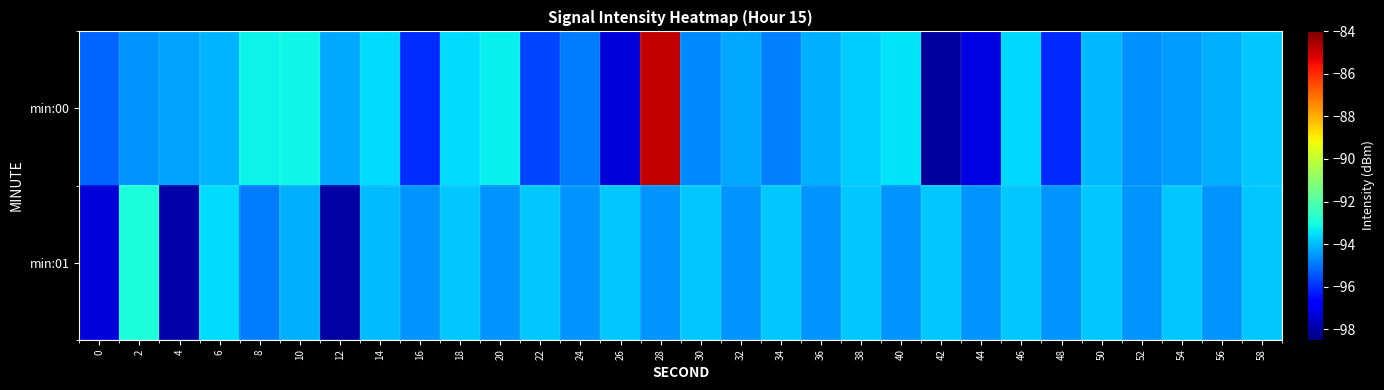

Which series has the largest range (max minus min)?

min:00